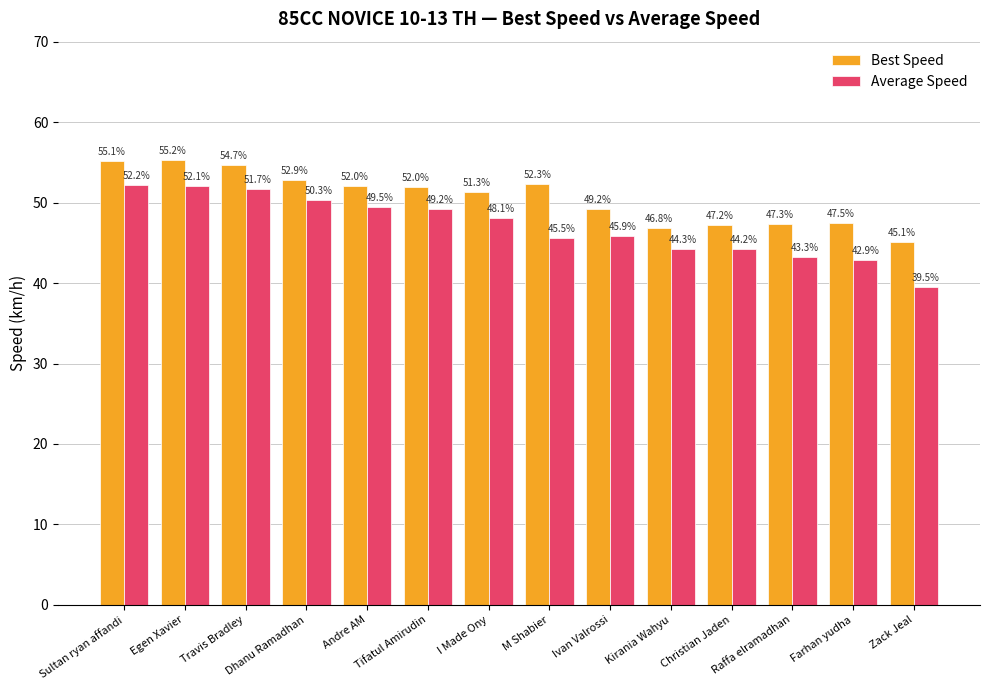

At Travis Bradley, list the series in order from smallest to largest.

Average Speed, Best Speed